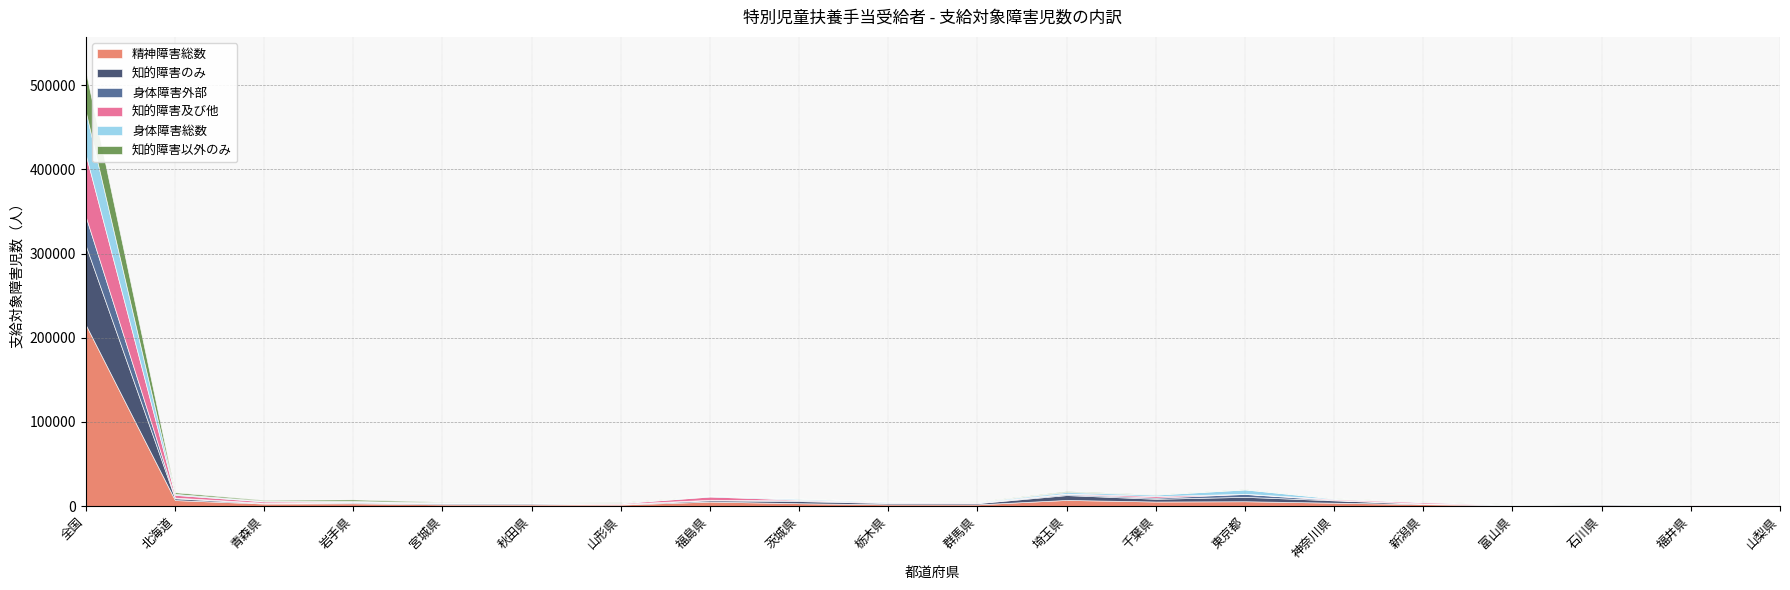

Which label corresponds to the smallest value in the chart?

石川県